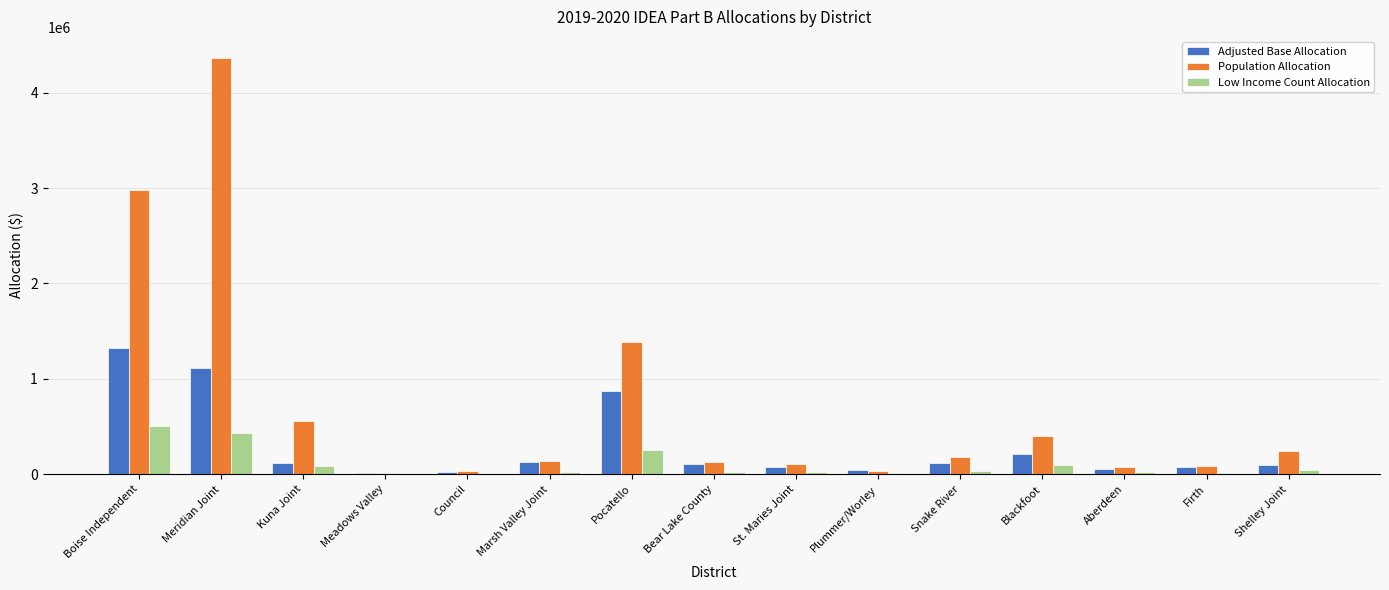

At which category does the chart reach its peak across all series?

Meridian Joint